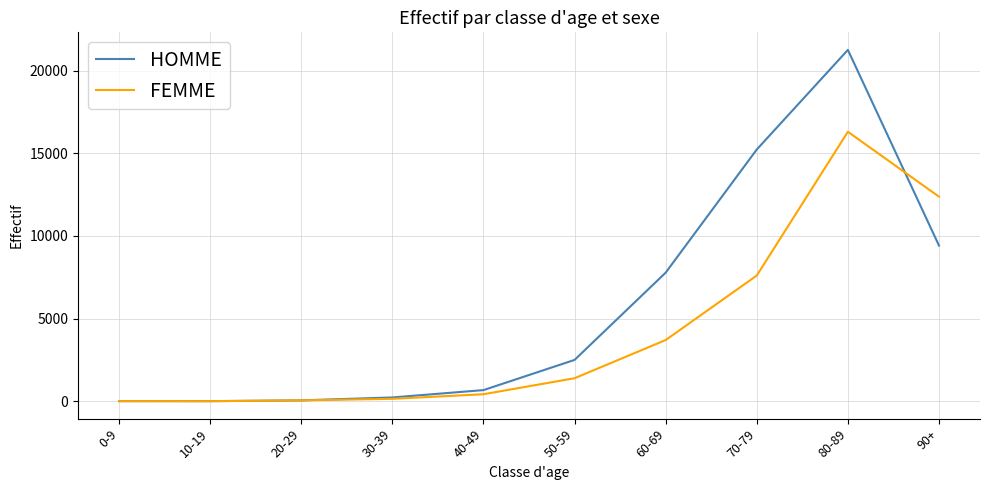

What is the greatest value displayed?

21255